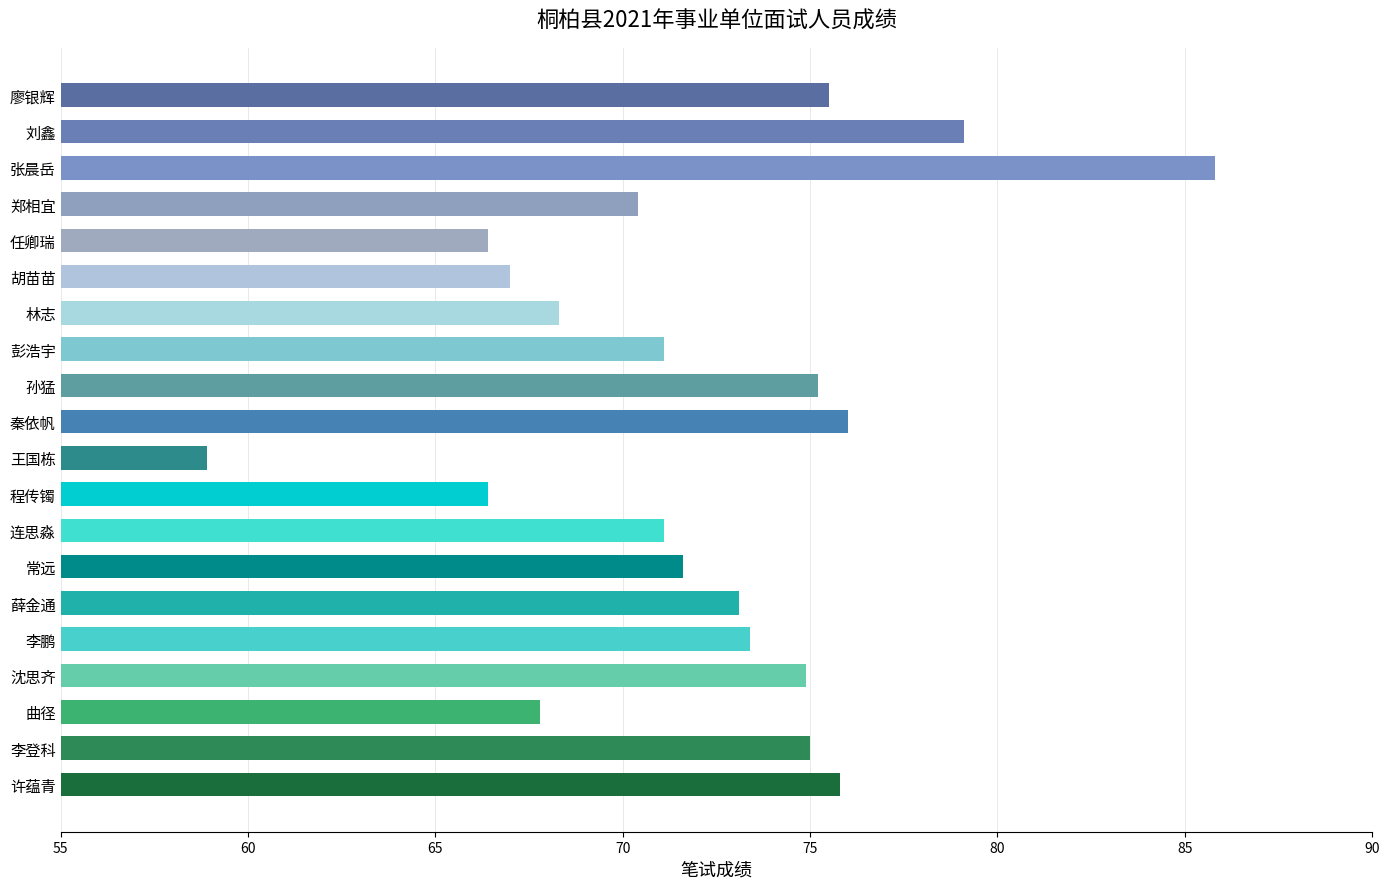

Count the number of data series in this chart.

1